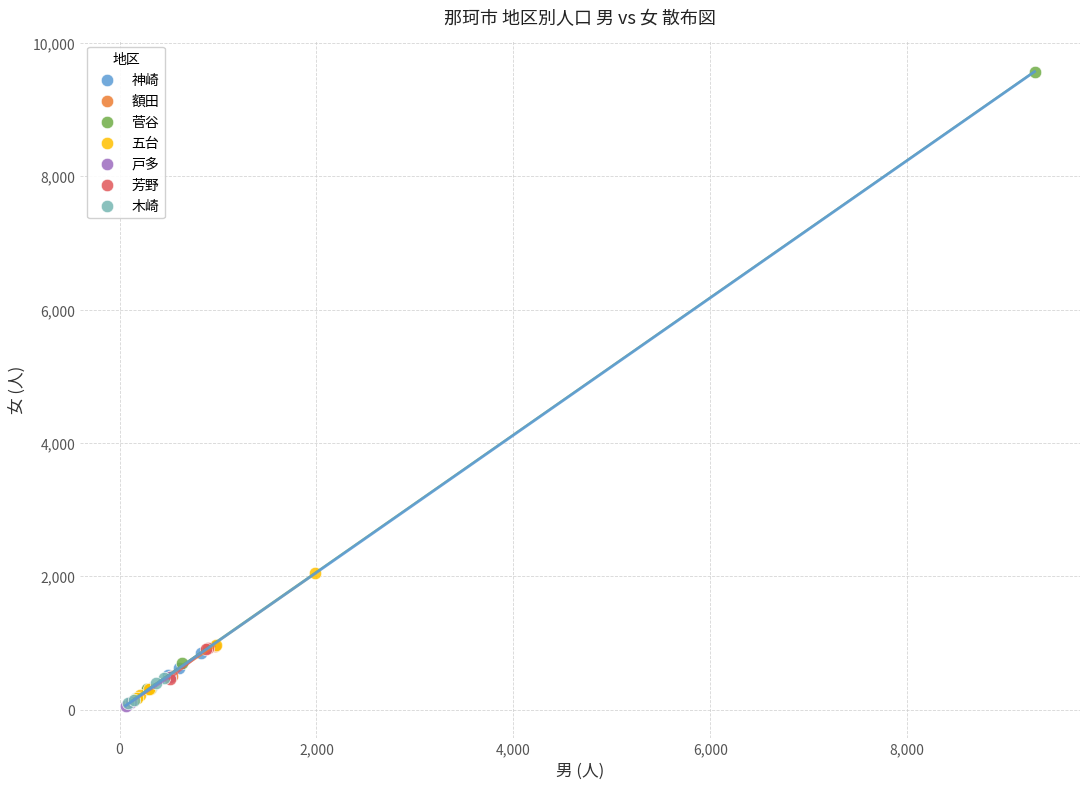

Which series has the widest spread of Y values?

菅谷